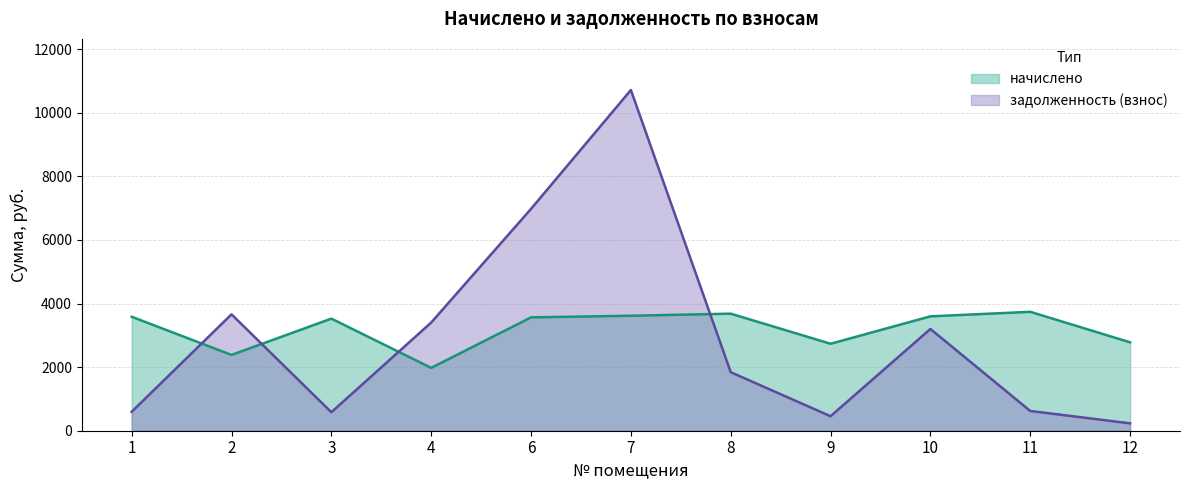

At which category is the sum across all series the highest?

7